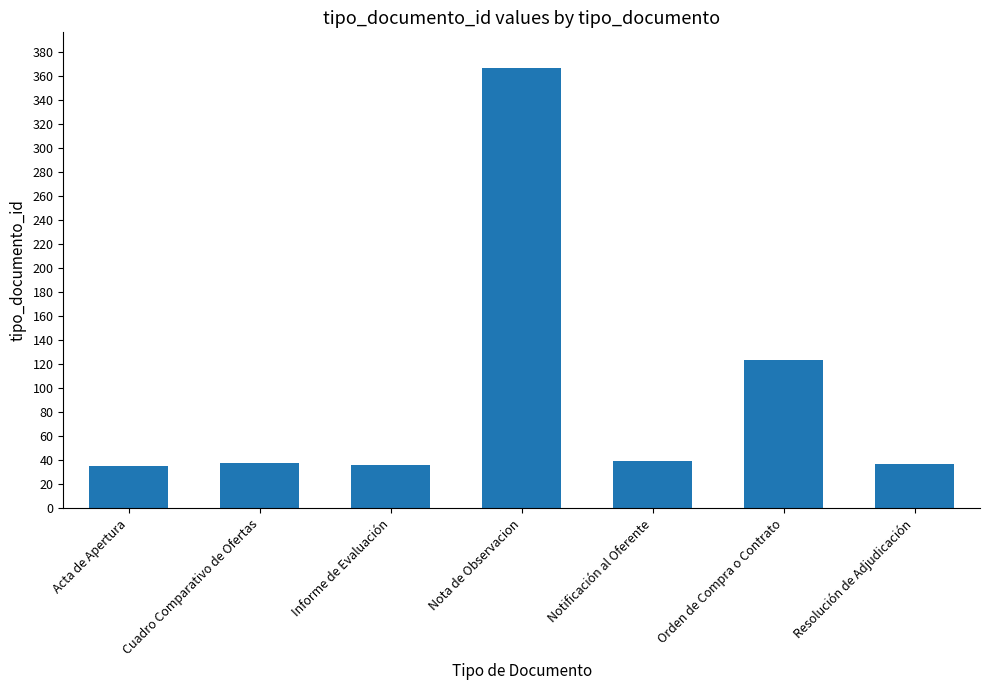

What is the sum of the values at Orden de Compra o Contrato and Informe de Evaluación?

159